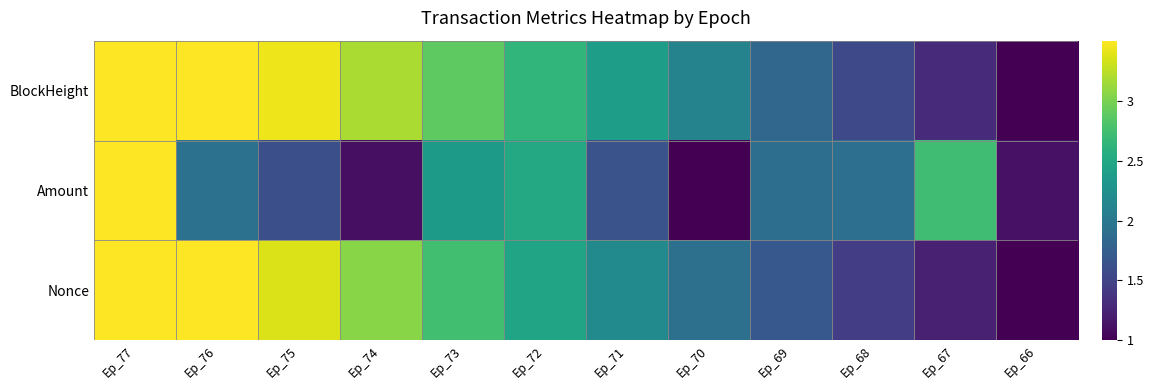

What is the spread (max minus min) of values at Ep_73?

0.5